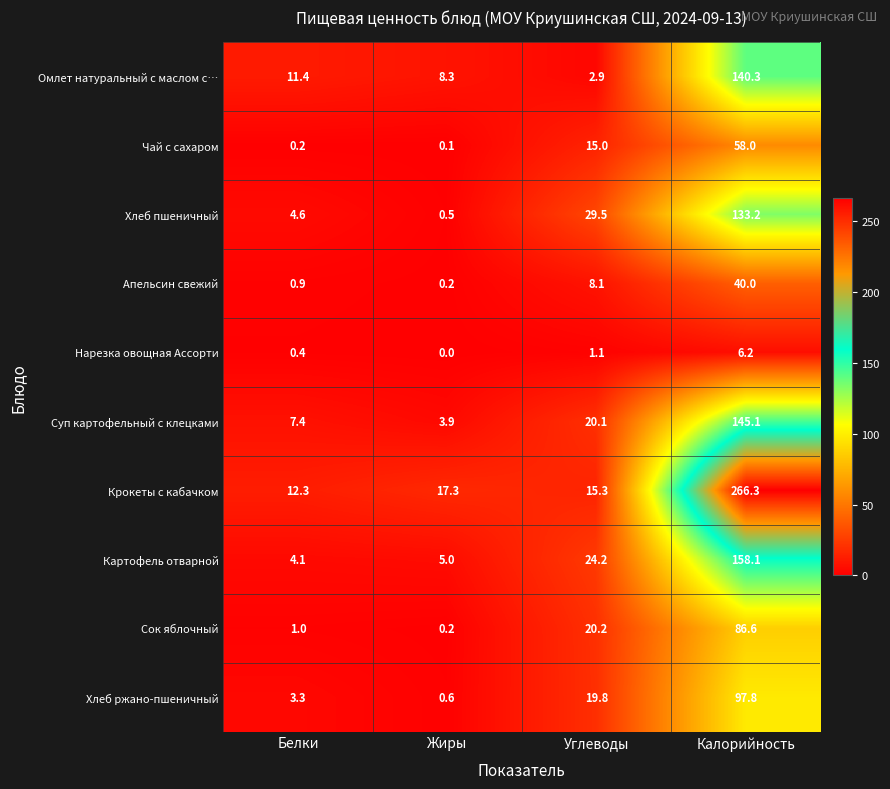

Is it true that Хлеб пшеничный equals 49.8 at Углеводы?

False